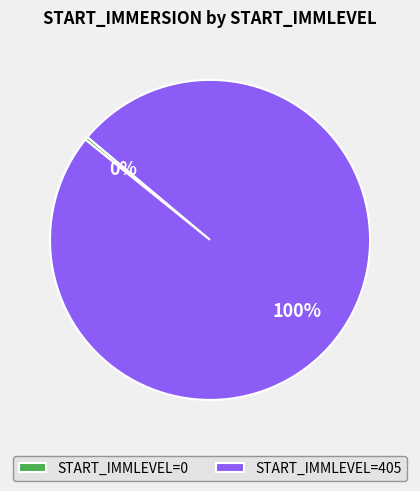

Count the number of slices in the pie.

2